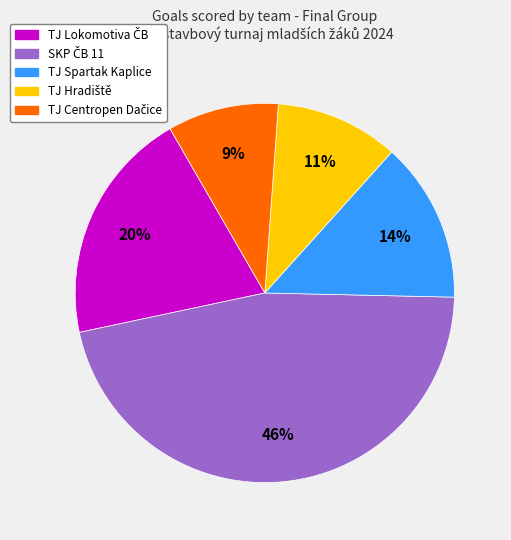

To the nearest percent, what is the difference between the largest and smallest slice percentages?

37%